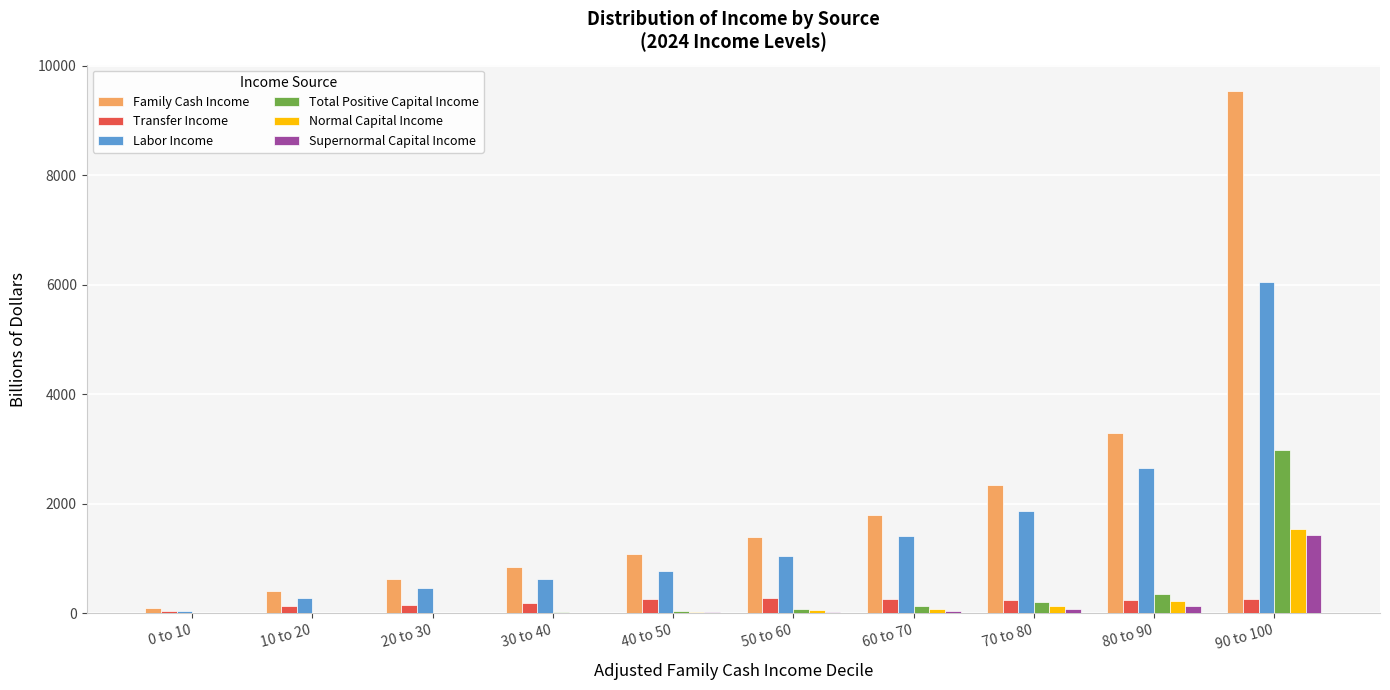

What is the sum of all Labor Income values?

15211.6